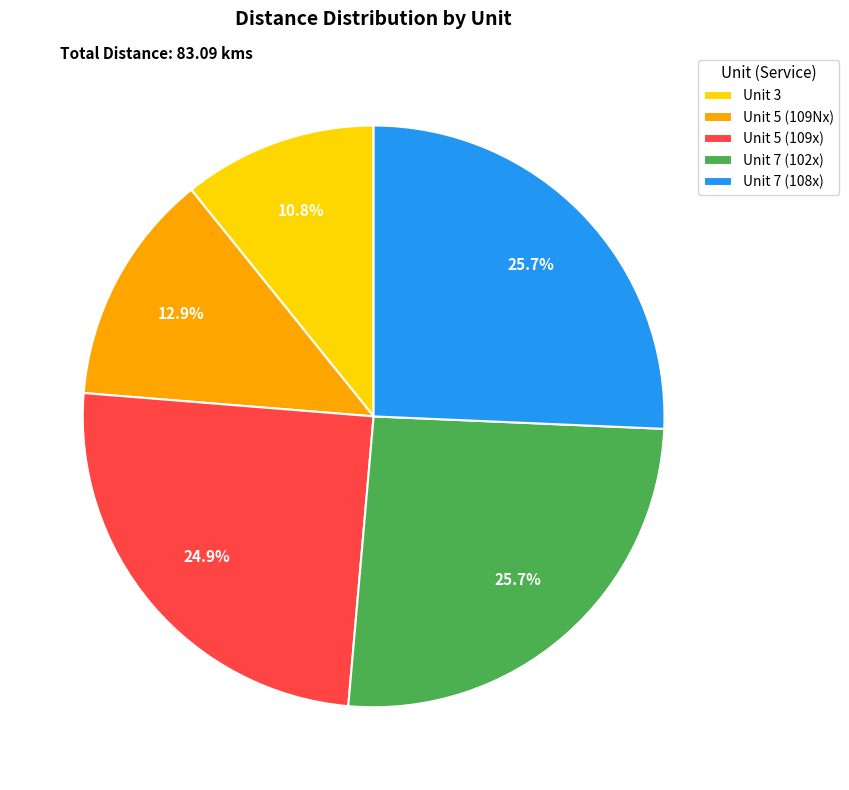

Between Unit 7 (102x) and Unit 5 (109Nx), which is larger?

Unit 7 (102x)